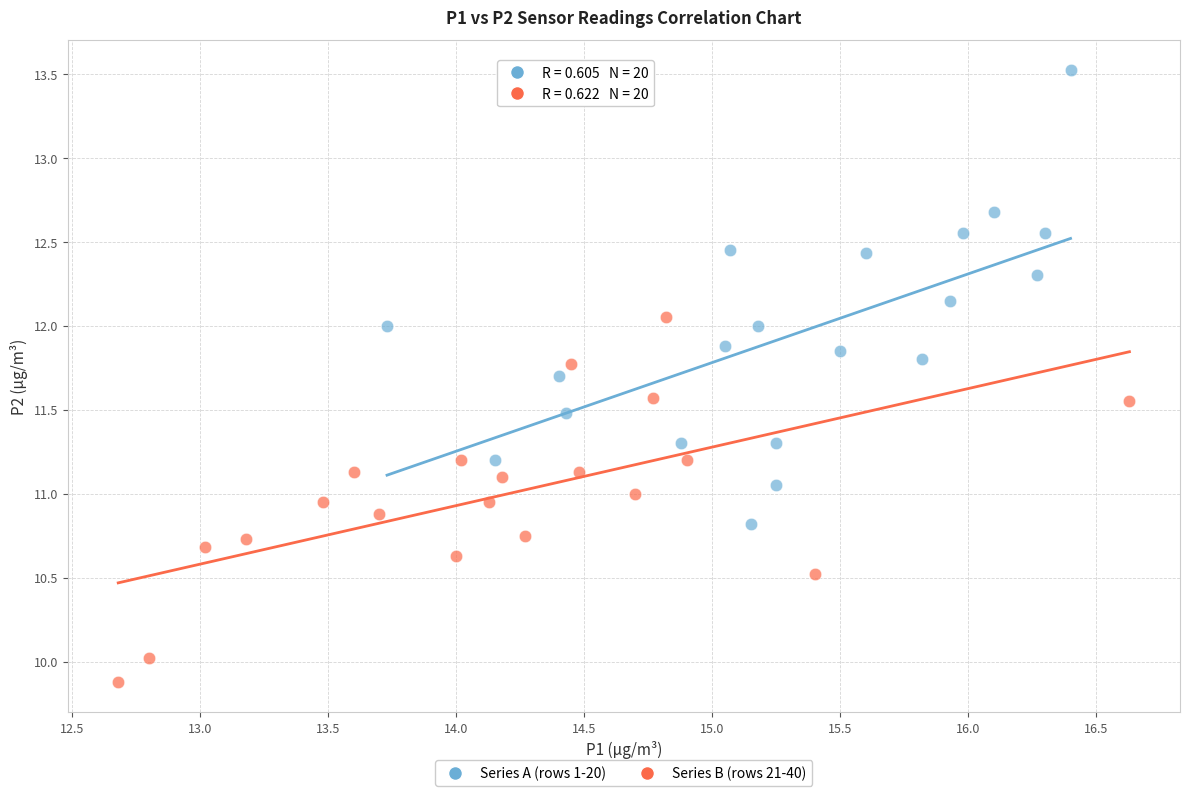

Which series has the widest spread of Y values?

Series A (rows 1-20)